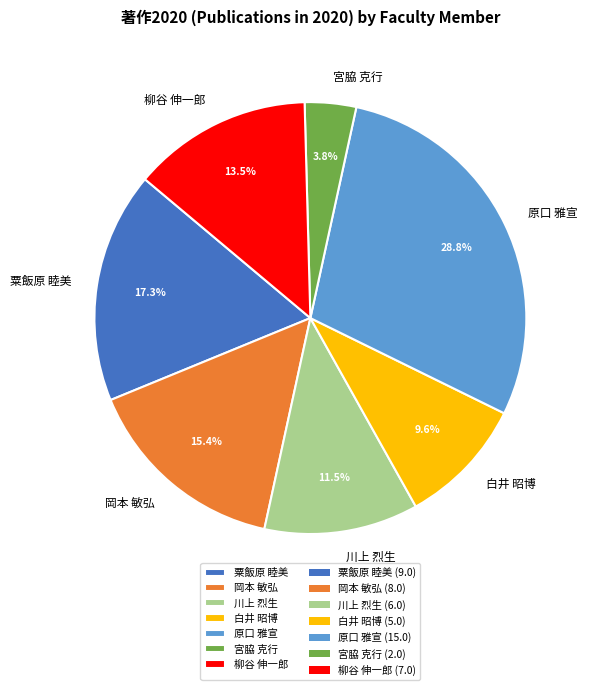

Between 粟飯原 睦美 and 柳谷 伸一郎, which is larger?

粟飯原 睦美